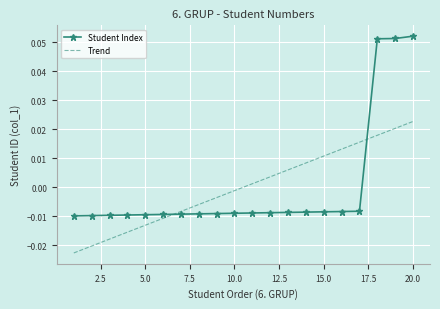

Rank the series by their maximum value, from lowest to highest.

Trend, Student Index